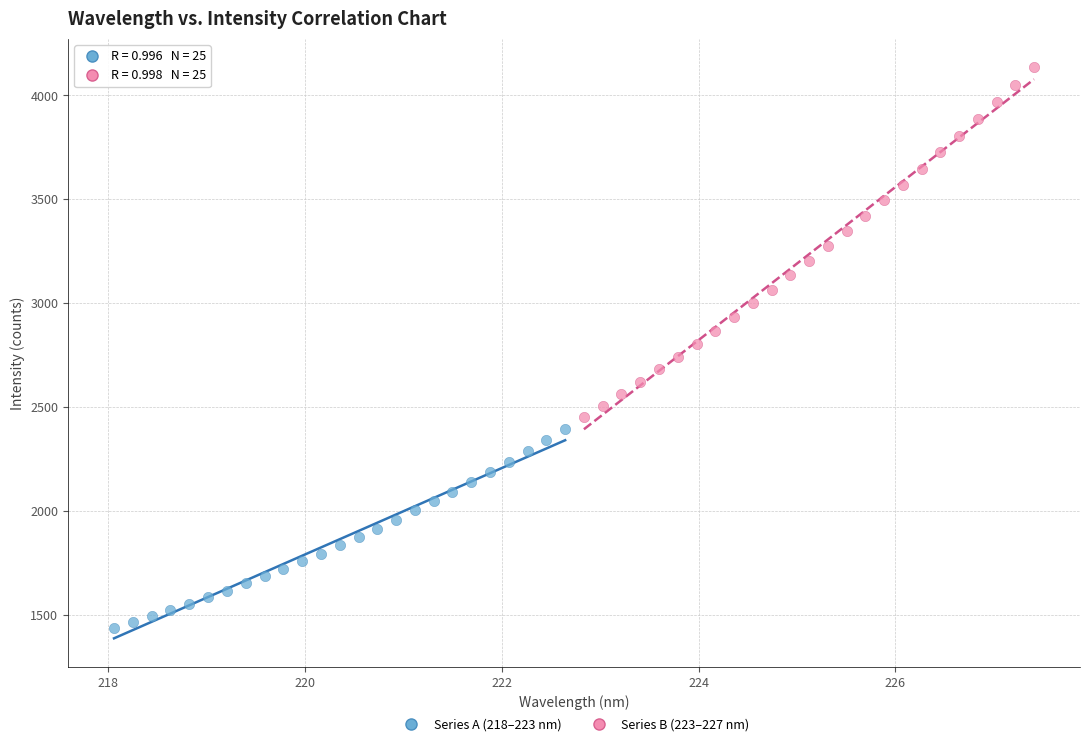

Which series reaches the minimum Y coordinate?

Series A (218–223 nm)